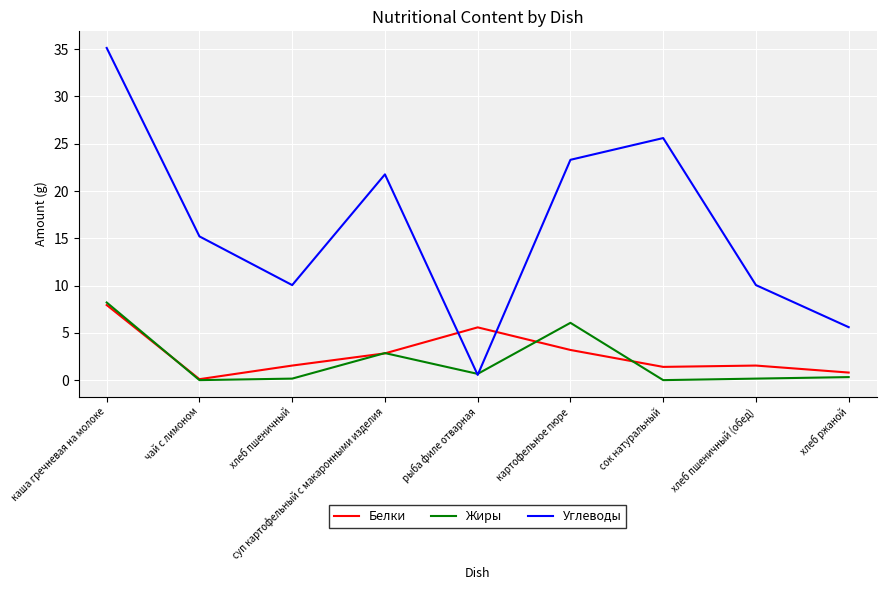

Which series has the largest range (max minus min)?

Углеводы